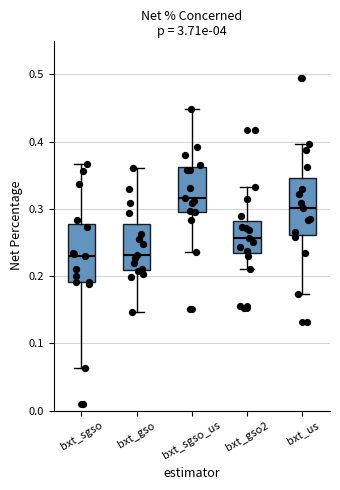

Reading left to right, transcribe this box plot: for each box, give where its median line is, the range the box spans, and where its two whiskers end, as read against the y-axis. The values are not printed on the chart, so give them approximately, as read against the axis.

bxt_sgso: median 0.23, box 0.19 to 0.28, whiskers 0.06 to 0.37
bxt_gso: median 0.23, box 0.21 to 0.28, whiskers 0.15 to 0.36
bxt_sgso_us: median 0.32, box 0.30 to 0.36, whiskers 0.24 to 0.45
bxt_gso2: median 0.26, box 0.23 to 0.28, whiskers 0.21 to 0.33
bxt_us: median 0.30, box 0.26 to 0.35, whiskers 0.17 to 0.40